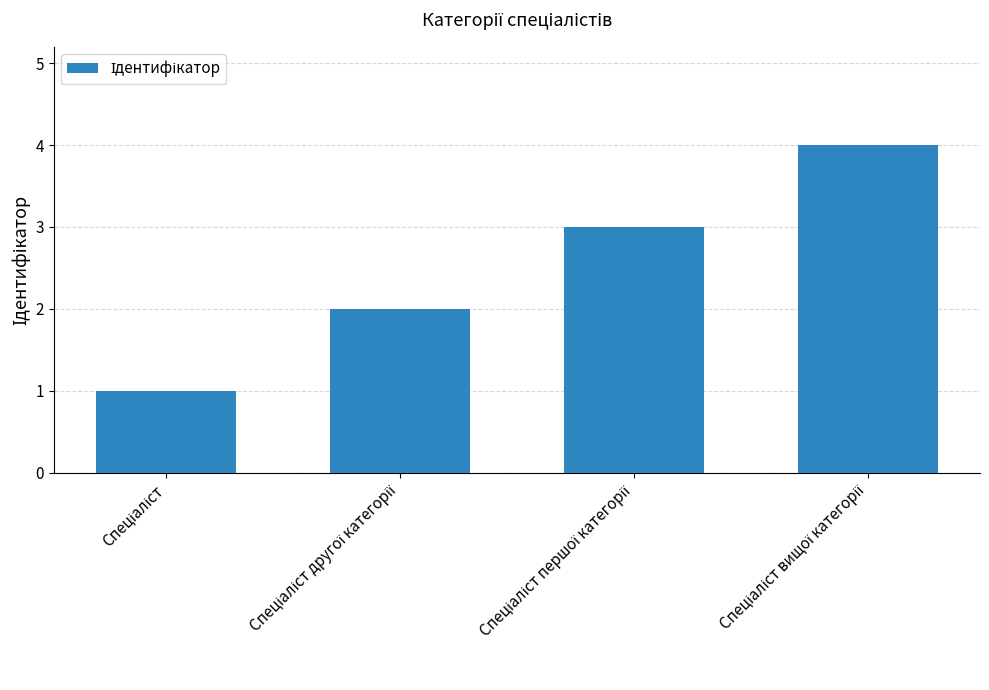

Reading left to right, list all the values displayed in this chart.

1	2	3	4